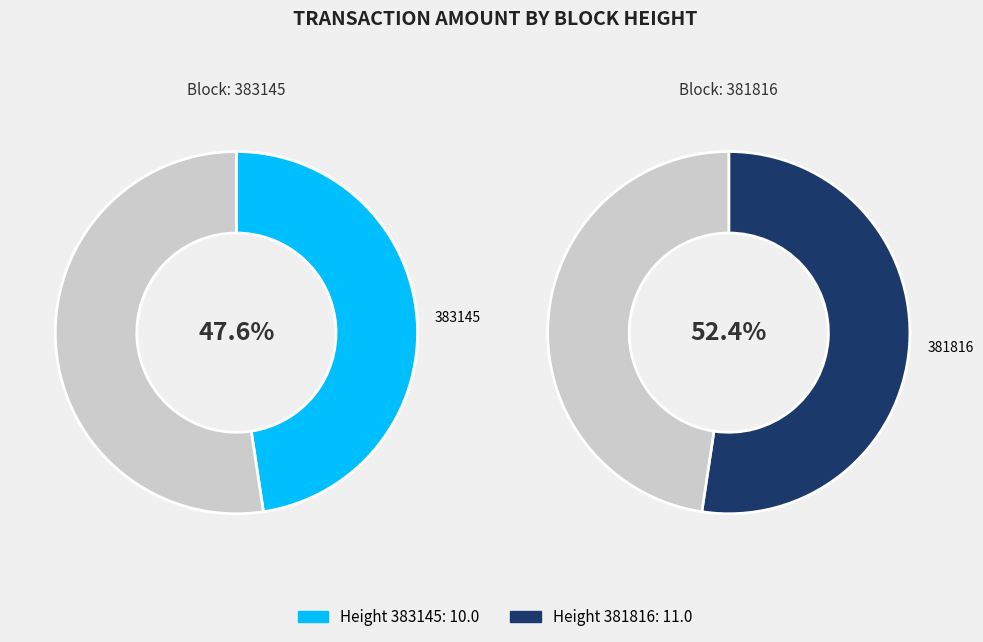

To the nearest percent, what is the difference between the largest and smallest slice percentages?

5%